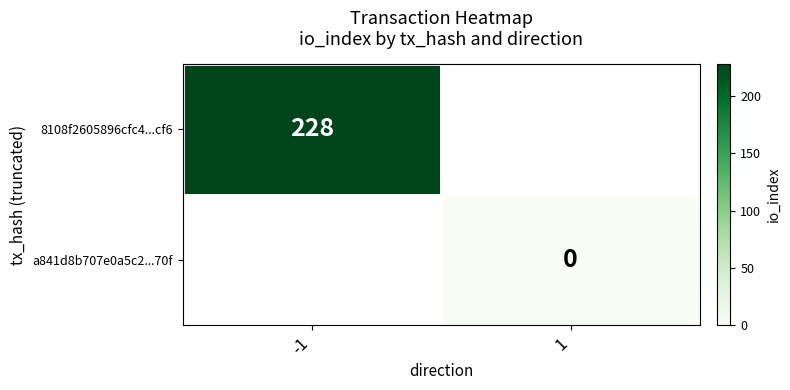

The value of 8108f2605896cfc4...cf6 at -1 is 151.1. True or false?

False